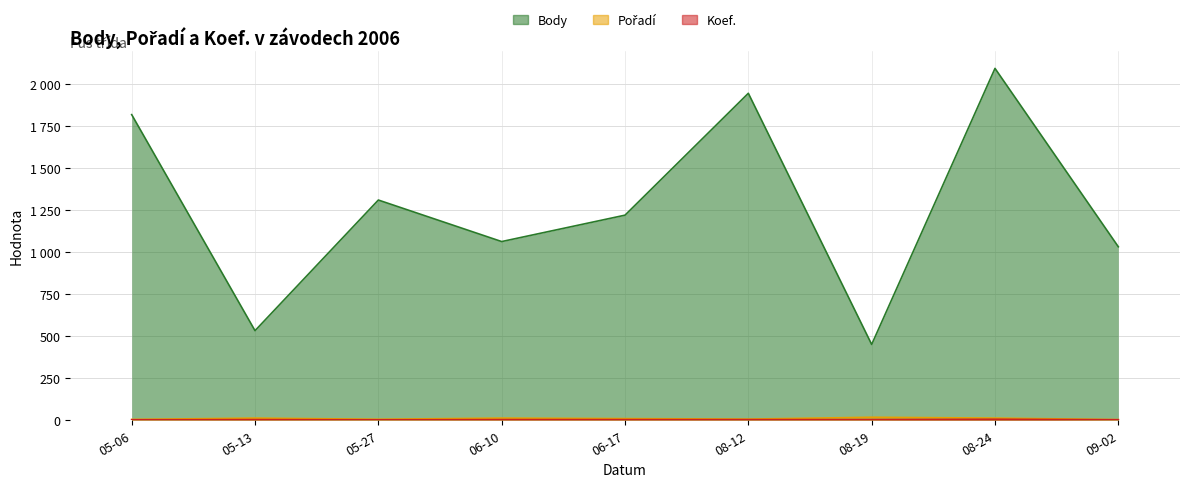

Does the chart display data point markers on the line(s)?

No